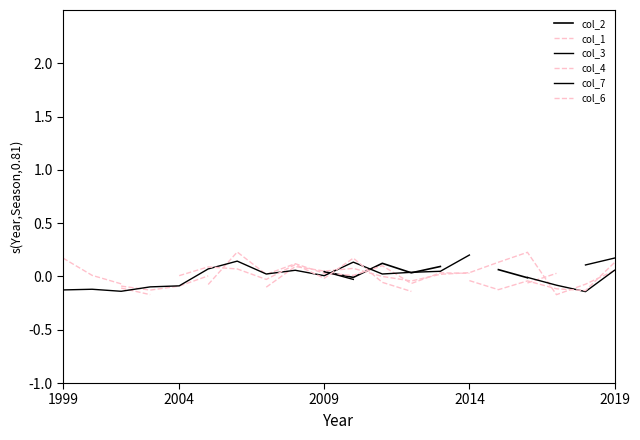

Between which two adjacent categories do col_4 and col_2 first intersect?

10 and 11